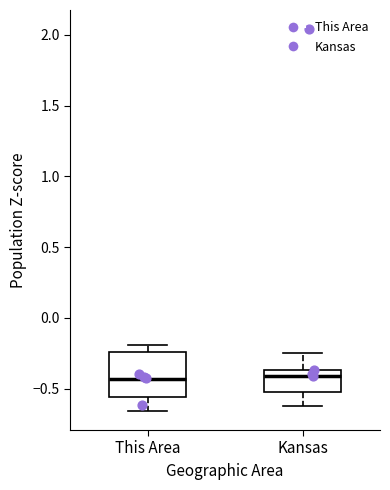

Reading left to right, transcribe this box plot: for each box, give where its median line is, the range the box spans, and where its two whiskers end, as read against the y-axis. The values are not printed on the chart, so give them approximately, as read against the axis.

This Area: median -0.45, box -0.55 to -0.25, whiskers -0.65 to -0.20
Kansas: median -0.40, box -0.50 to -0.35, whiskers -0.60 to -0.25